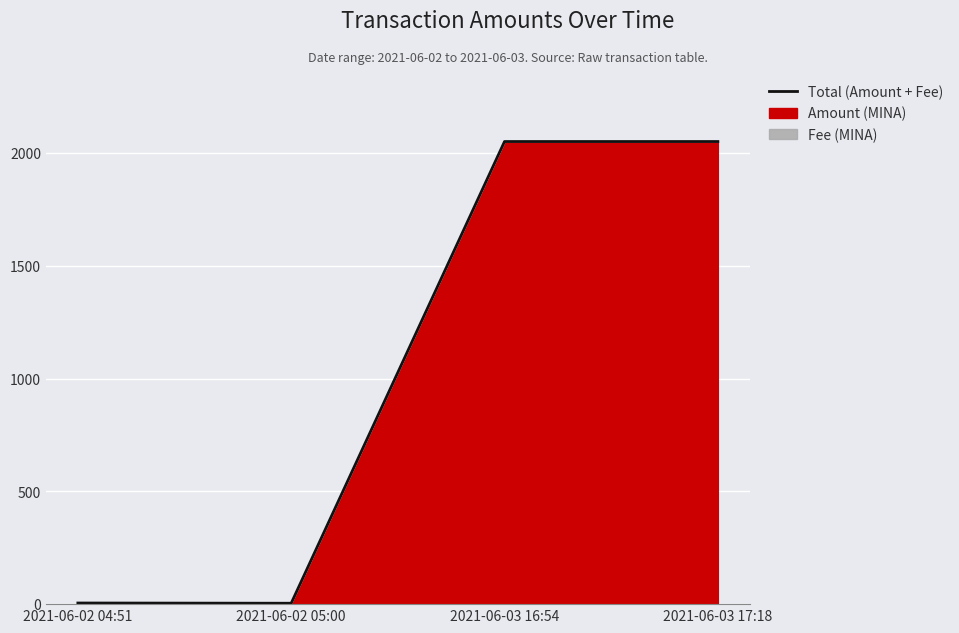

What position from the left is 2021-06-03 16:54?

3